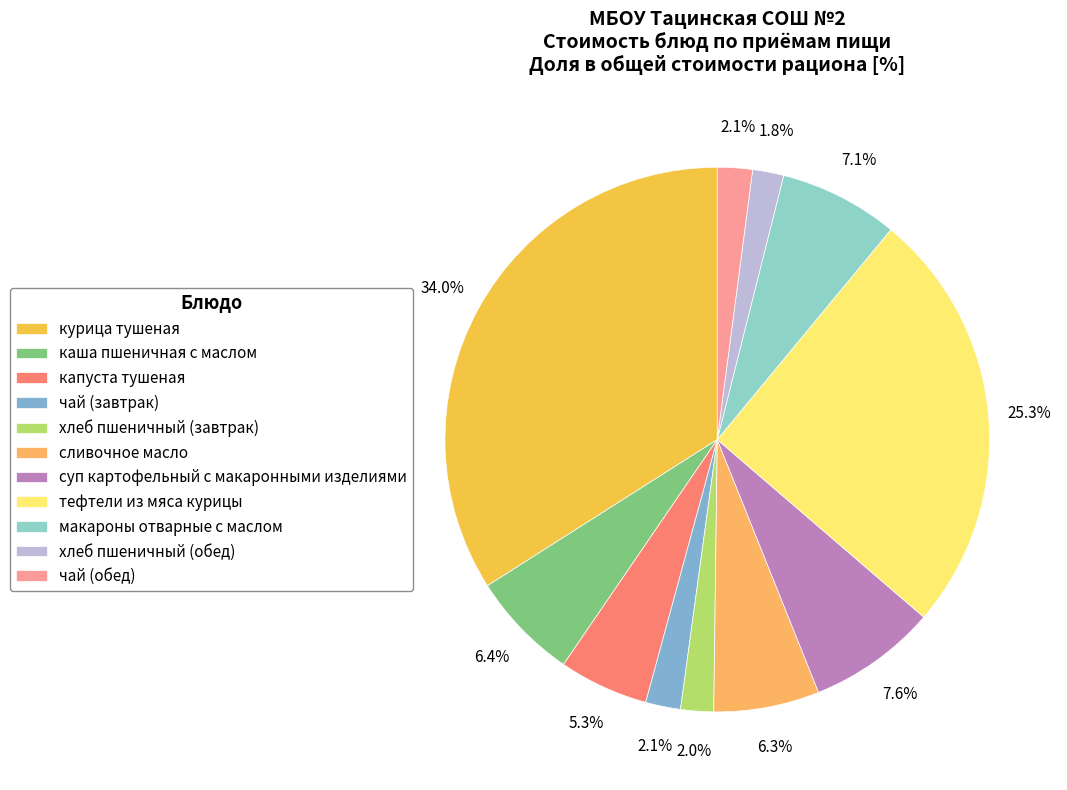

What is the change in value from сливочное масло to суп картофельный с макаронными изделиями?

+1.9